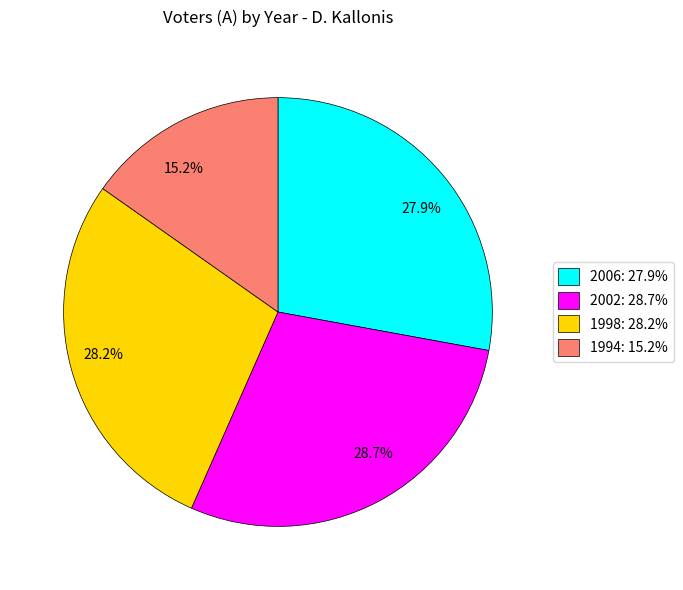

Which has a higher value, 28.2% or 15.2%?

28.2%